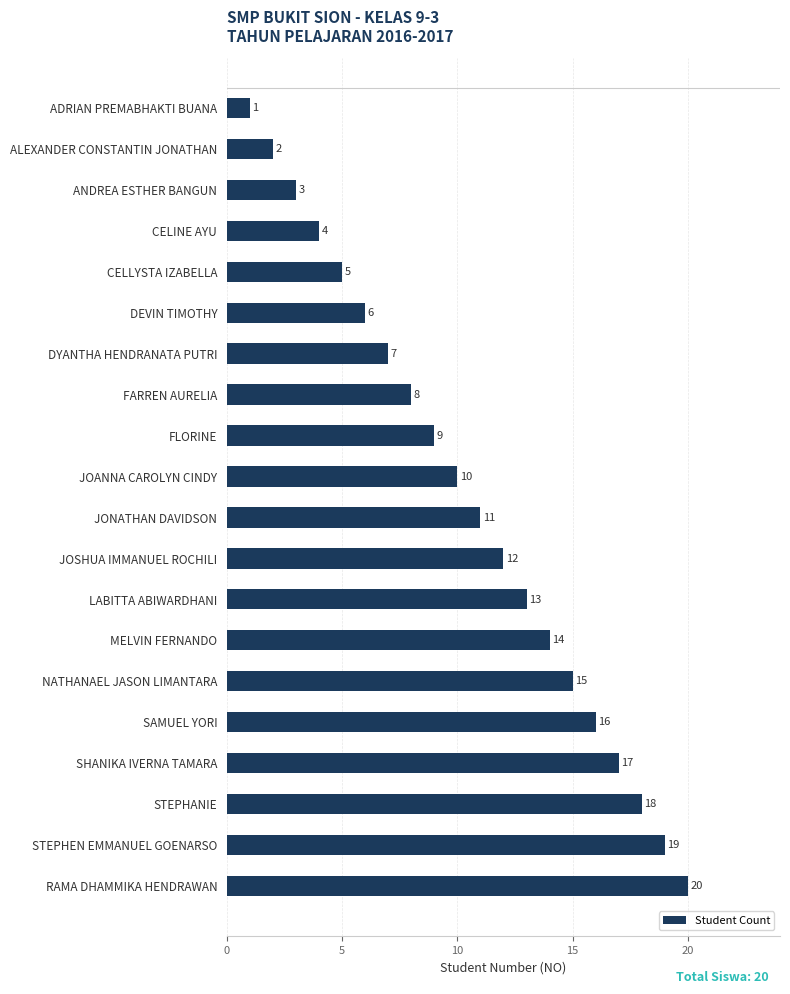

How many bars are there in total?

20